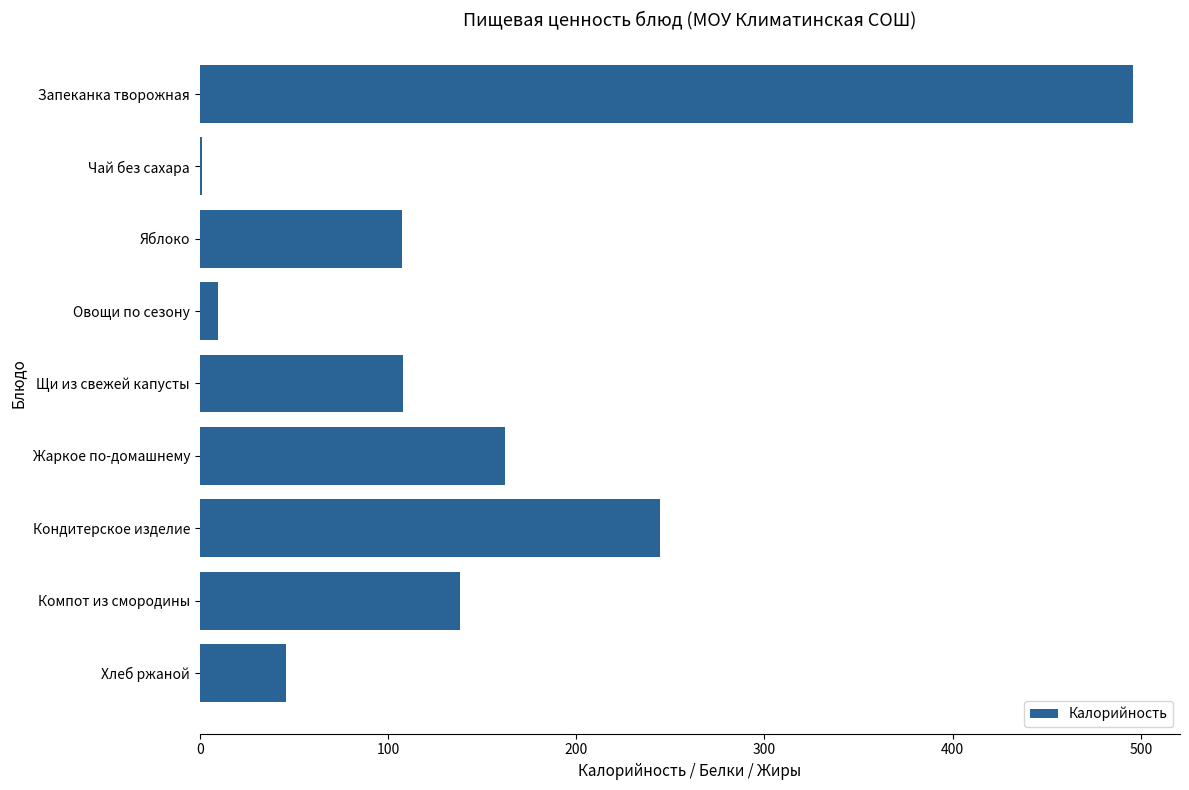

What is the sum of the values at Кондитерское изделие and Яблоко?

352.0